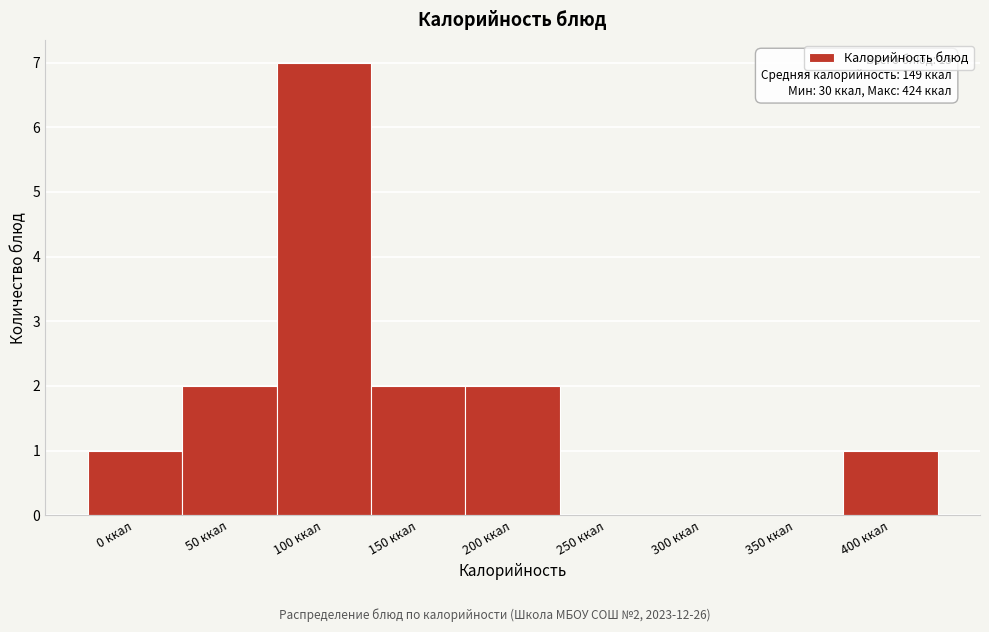

Reading left to right, list all the values displayed in this chart.

0 ккал=1	50 ккал=2	100 ккал=7	150 ккал=2	200 ккал=2	250 ккал=0	300 ккал=0	350 ккал=0	400 ккал=1